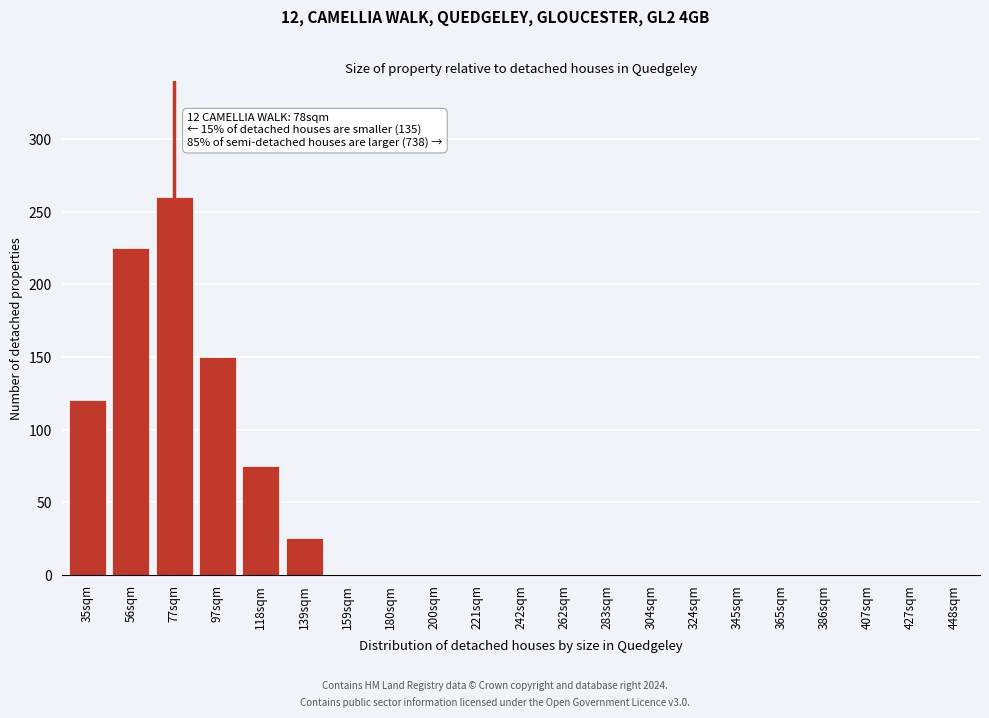

Reading left to right, extract all data points from this chart.

35sqm=120	56sqm=225	77sqm=260	97sqm=150	118sqm=75	139sqm=25	159sqm=0	180sqm=0	200sqm=0	221sqm=0	242sqm=0	262sqm=0	283sqm=0	304sqm=0	324sqm=0	345sqm=0	365sqm=0	386sqm=0	407sqm=0	427sqm=0	448sqm=0